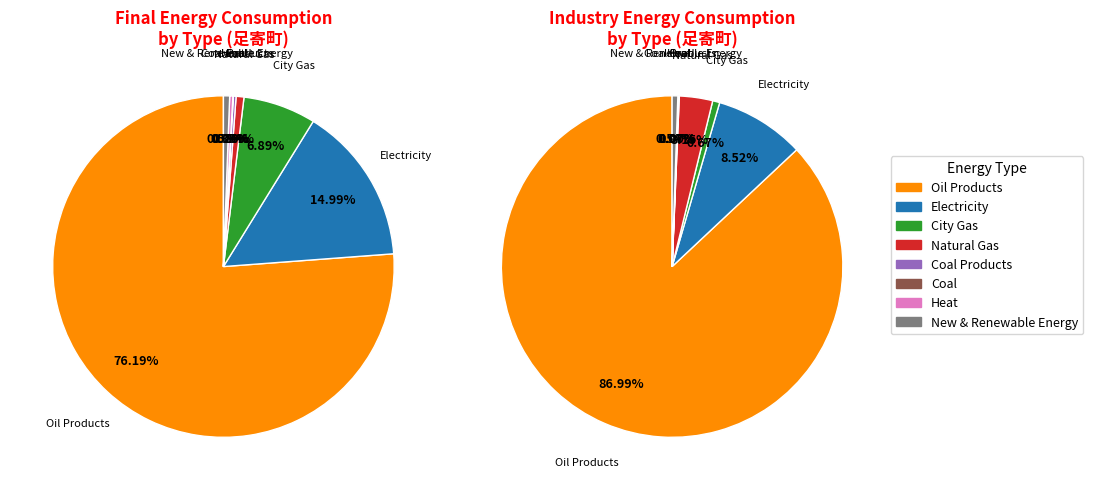

To the nearest percent, what percentage of the pie is New & Renewable Energy?

1%